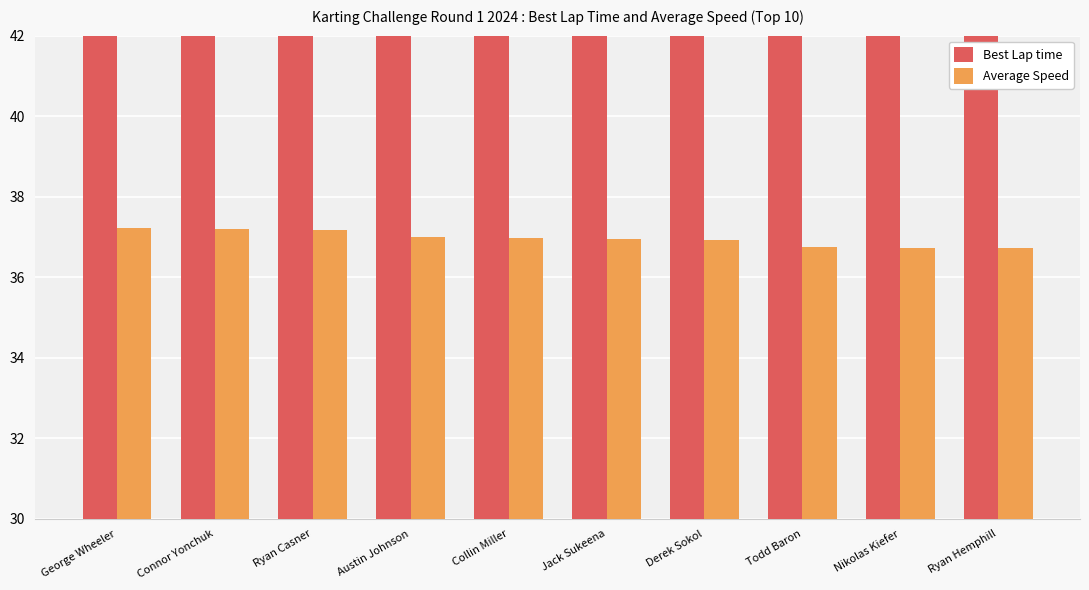

What is the label of the 1st bar from the right?

Ryan Hemphill